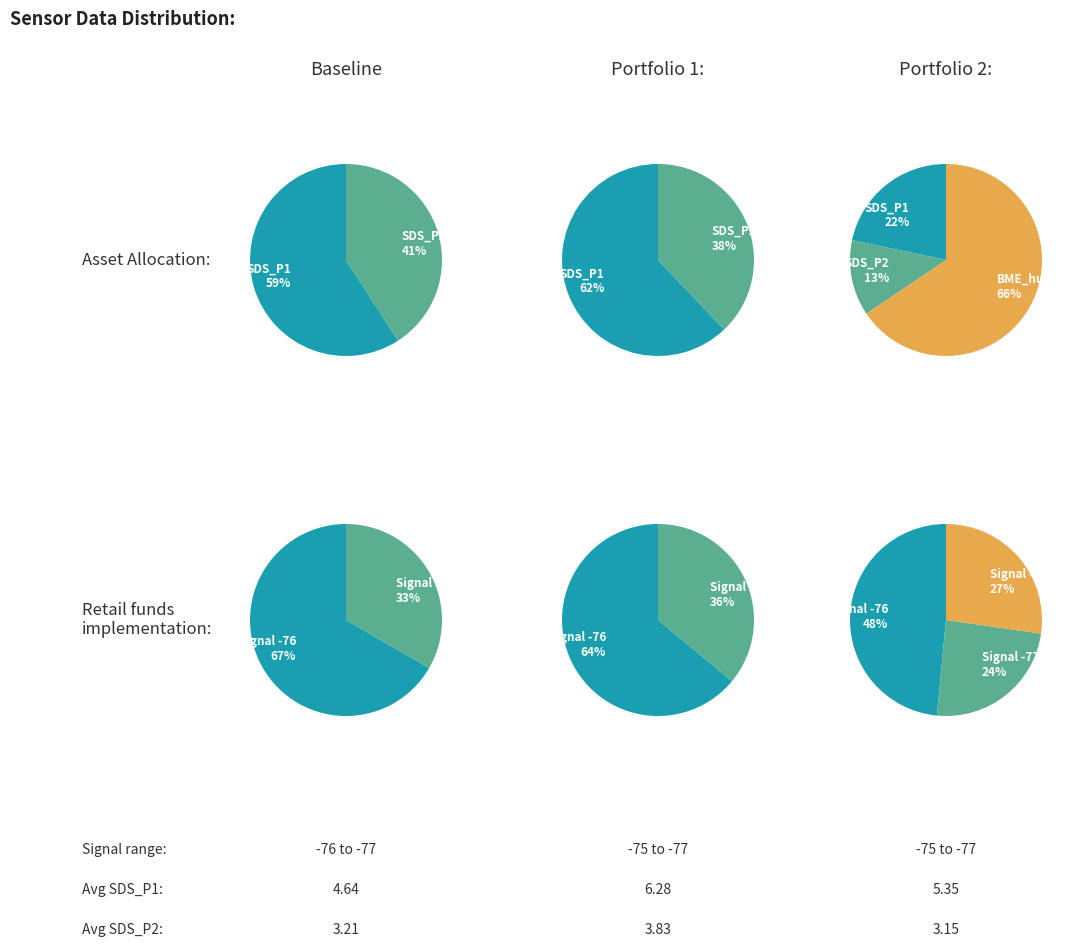

Is BME280_pressure the majority of the pie?

Yes